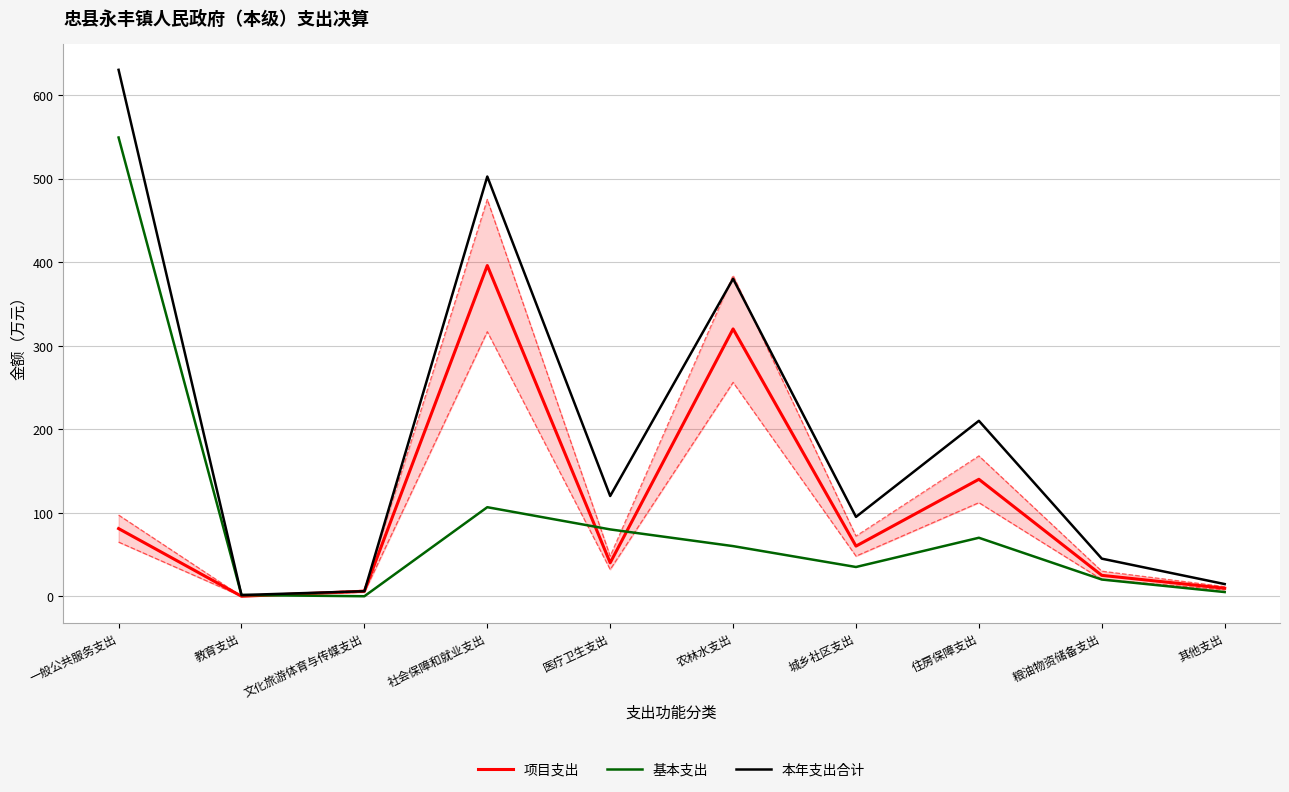

Which series has the largest total across all categories?

本年支出合计